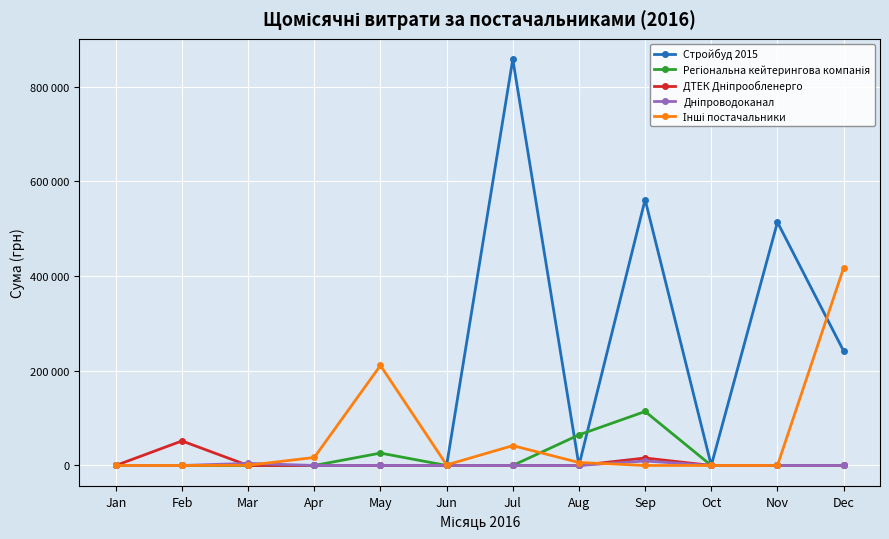

Rank the categories by Регіональна кейтерингова компанія value from lowest to highest.

Jan, Feb, Mar, Apr, Jun, Jul, Oct, Nov, Dec, May, Aug, Sep